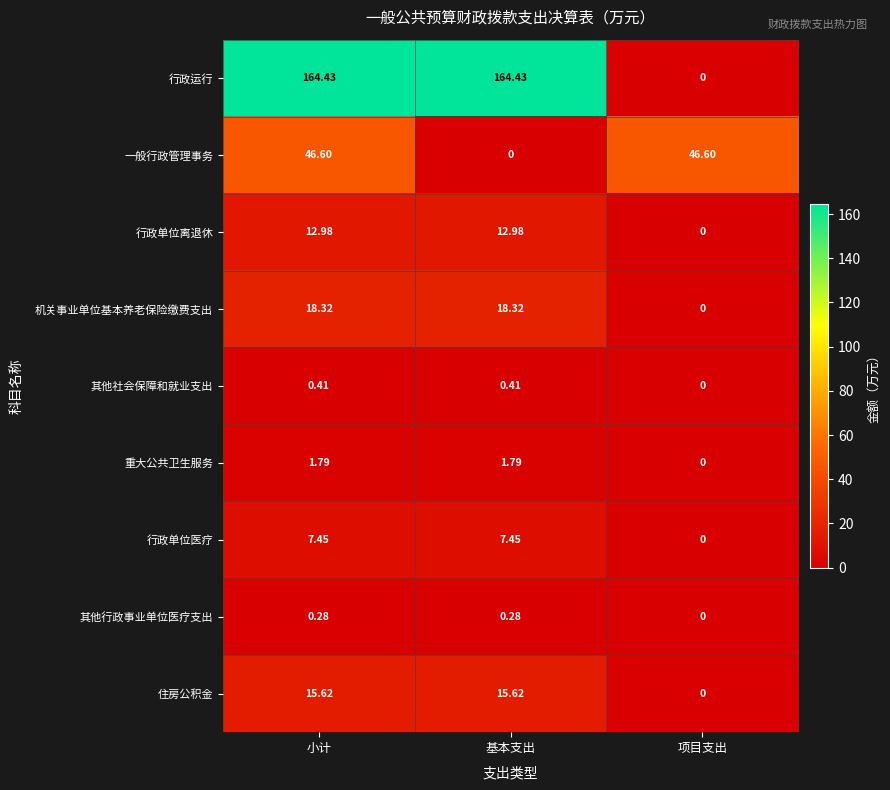

List the series in order of their peak value, lowest first.

其他行政事业单位医疗支出, 其他社会保障和就业支出, 重大公共卫生服务, 行政单位医疗, 行政单位离退休, 住房公积金, 机关事业单位基本养老保险缴费支出, 一般行政管理事务, 行政运行